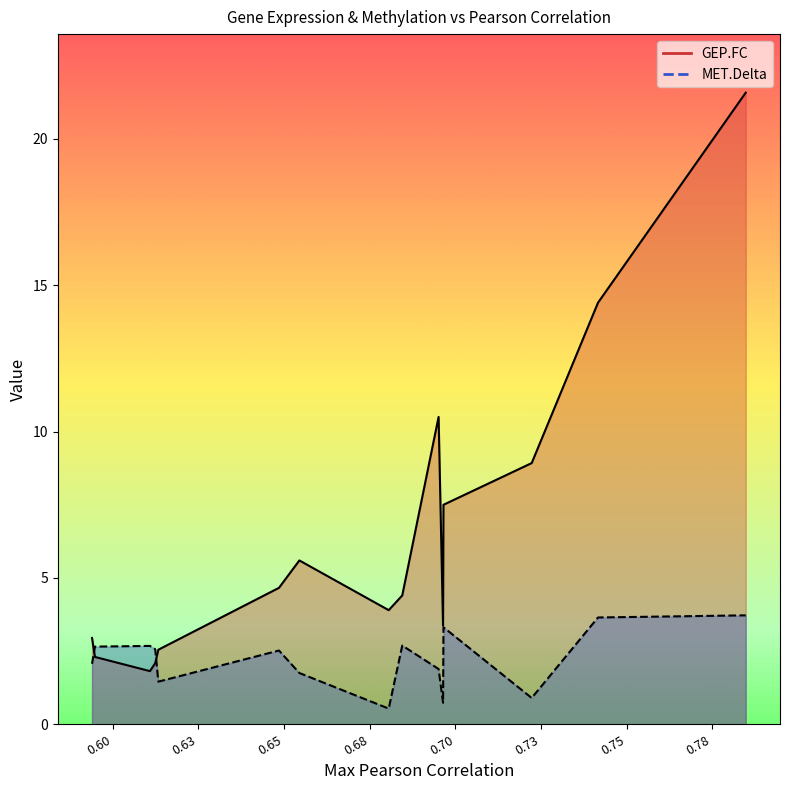

Which series has the largest total across all categories?

GEP.FC